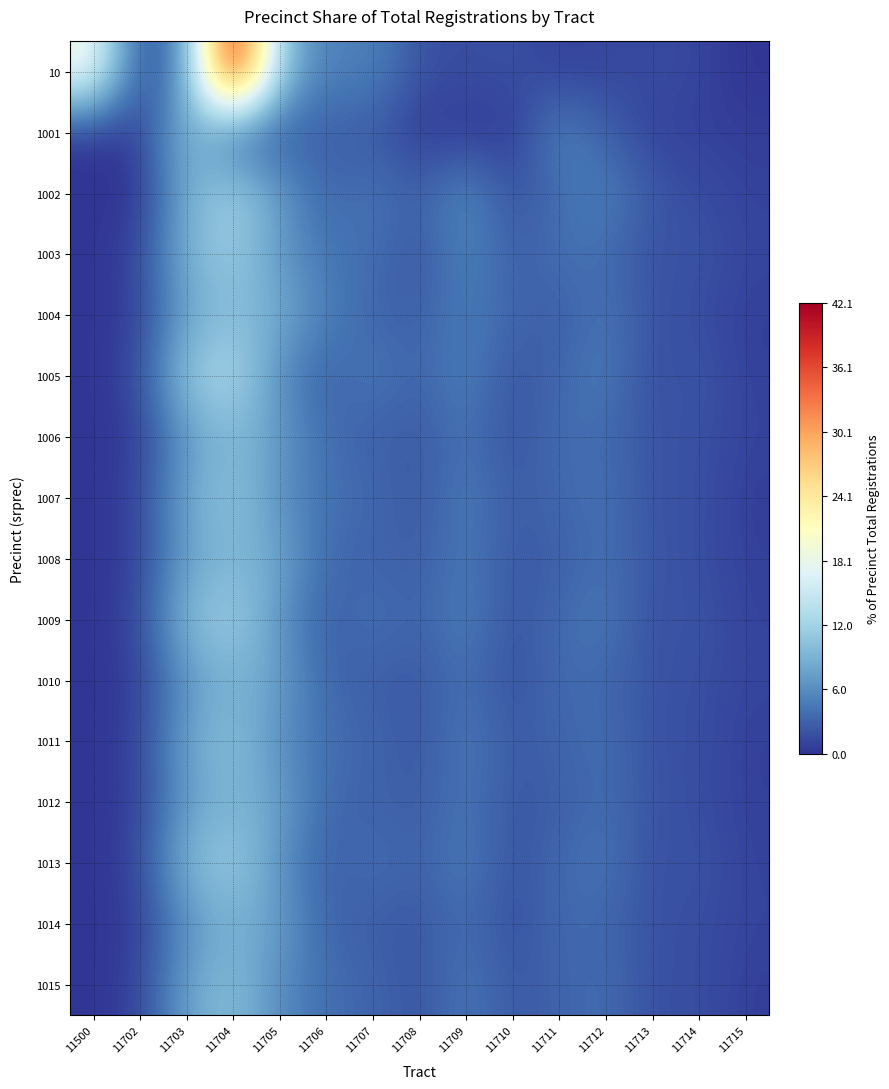

What is the difference between the highest and lowest values at 11715?

1.1